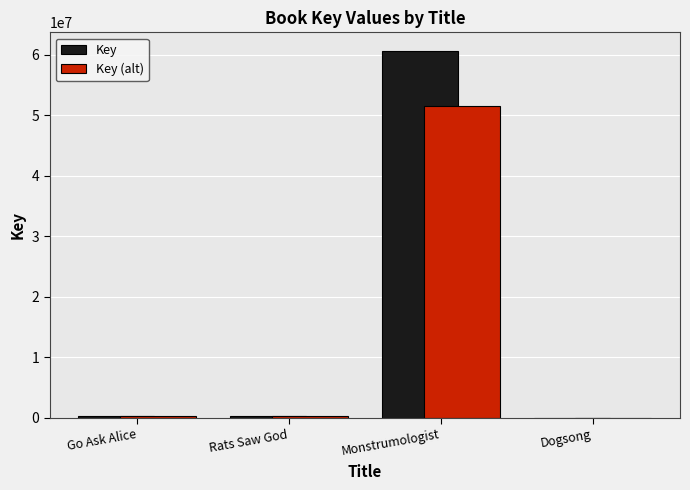

What is the difference between the Key values at Rats Saw God and Go Ask Alice?

16040.0